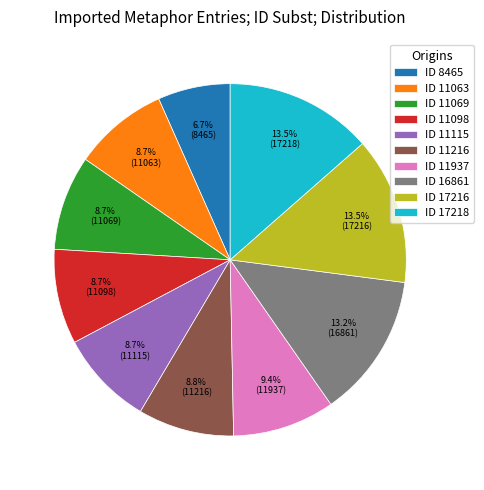

Between ID 11216 and ID 16861, which is larger?

ID 16861